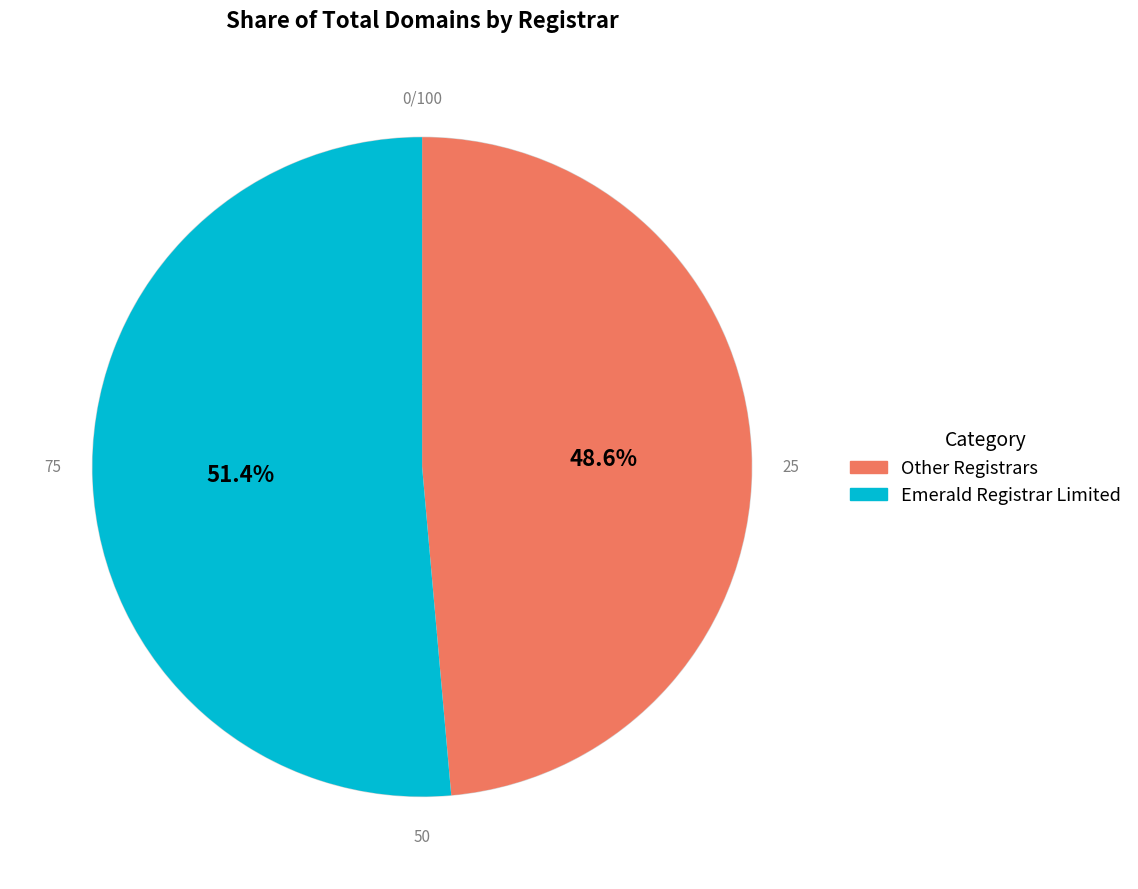

Is there any slice that represents more than half of the pie?

Yes